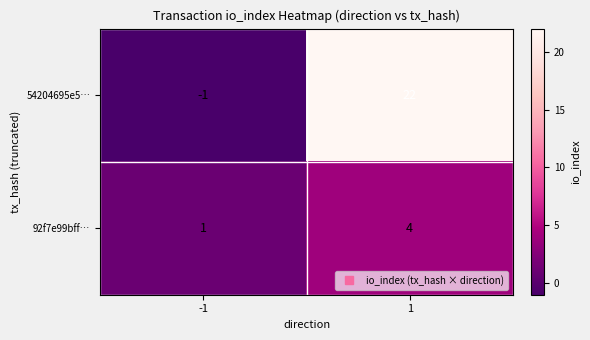

Reading left to right, what are all the values shown in this chart?

54204695e5…: -1=-1	1=22
92f7e99bff…: -1=1	1=4